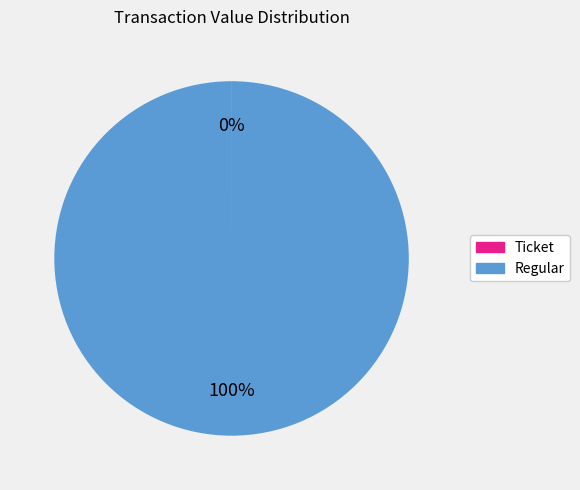

To the nearest percent, what is the difference between the largest and smallest slice percentages?

100%